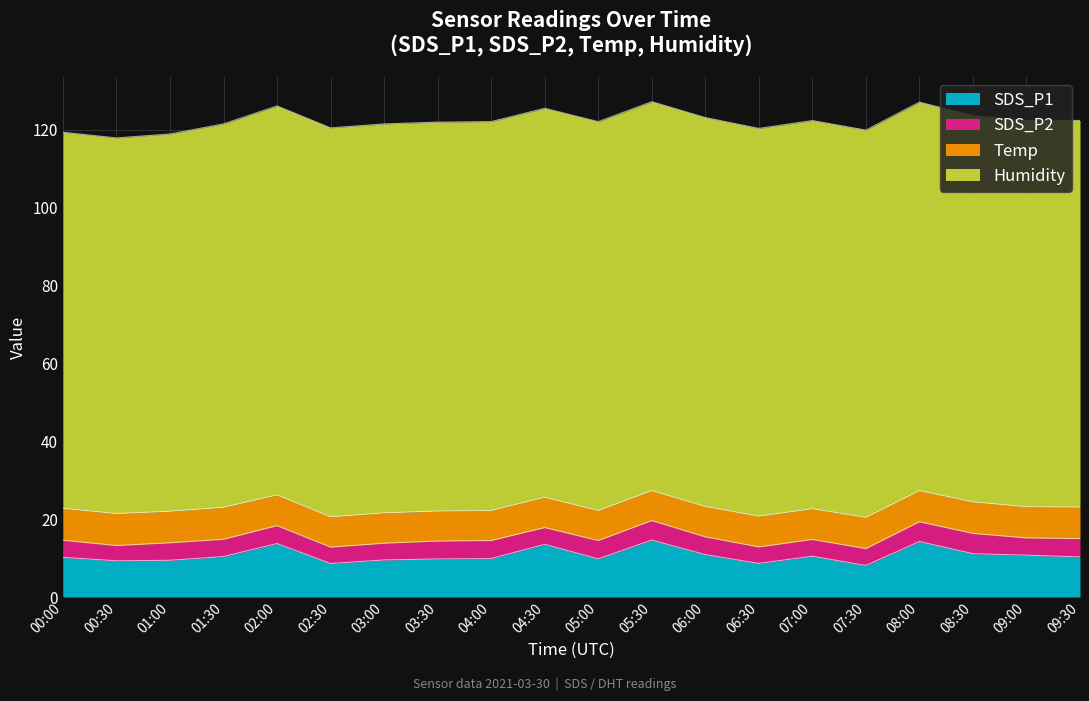

At 02:30, list the series in order from largest to smallest.

Humidity, SDS_P1, Temp, SDS_P2